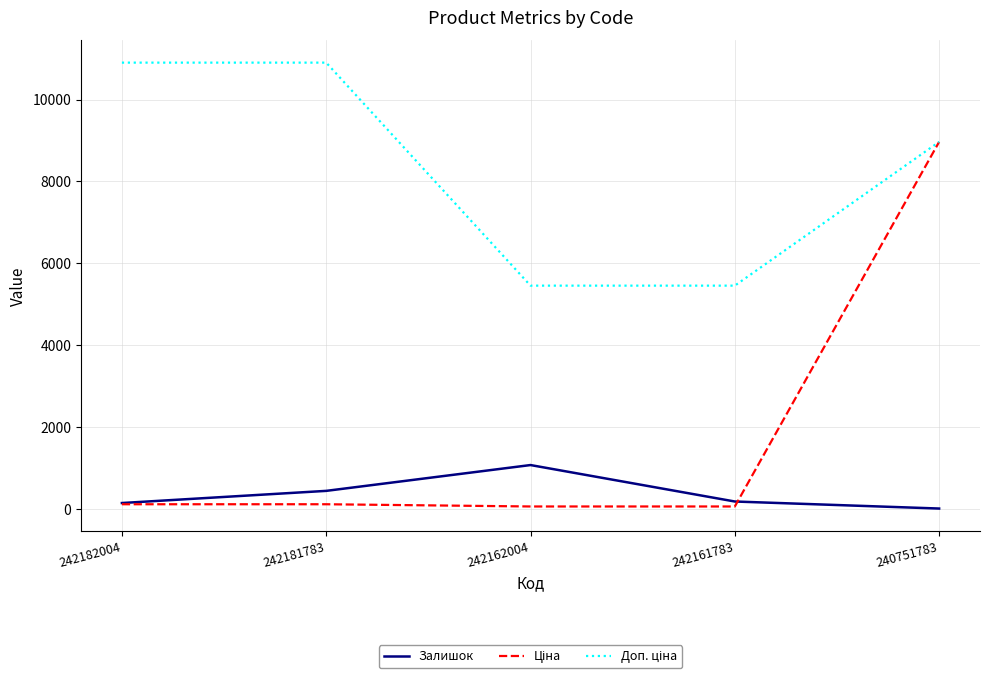

What is the highest value of the Залишок series?

1067.0